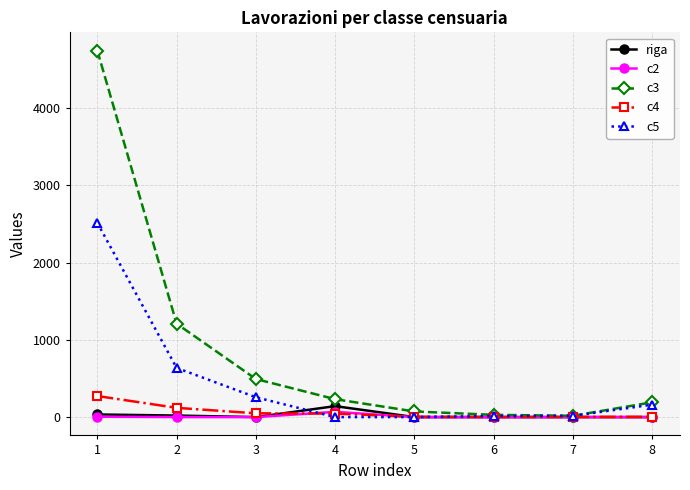

True or false: riga has a value of 0 at 8.

True